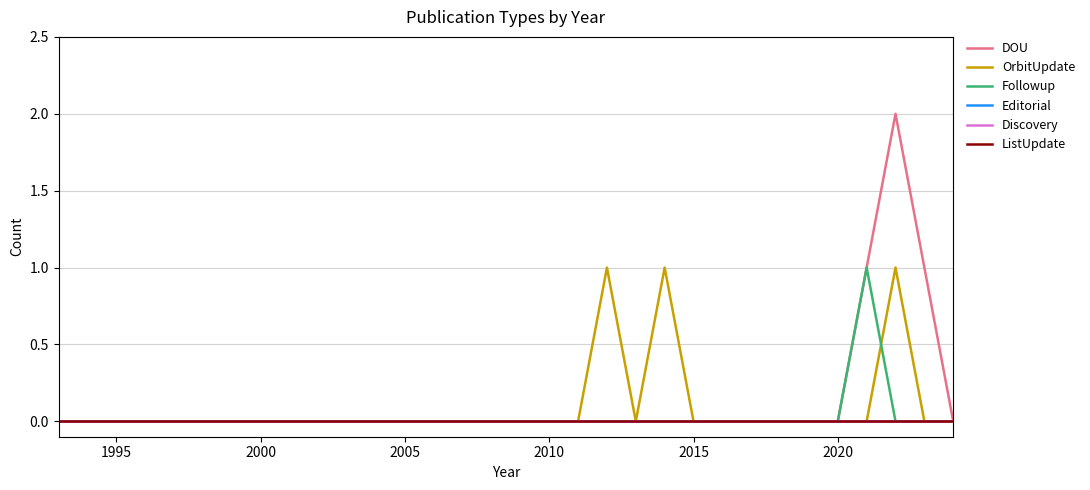

True or false: Discovery and DOU intersect in this chart.

False